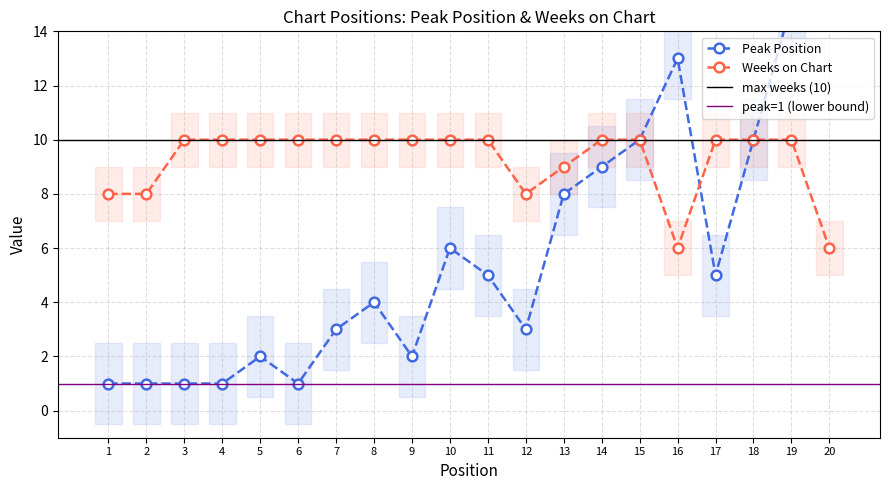

At which label is Peak Position closest to 10?

15